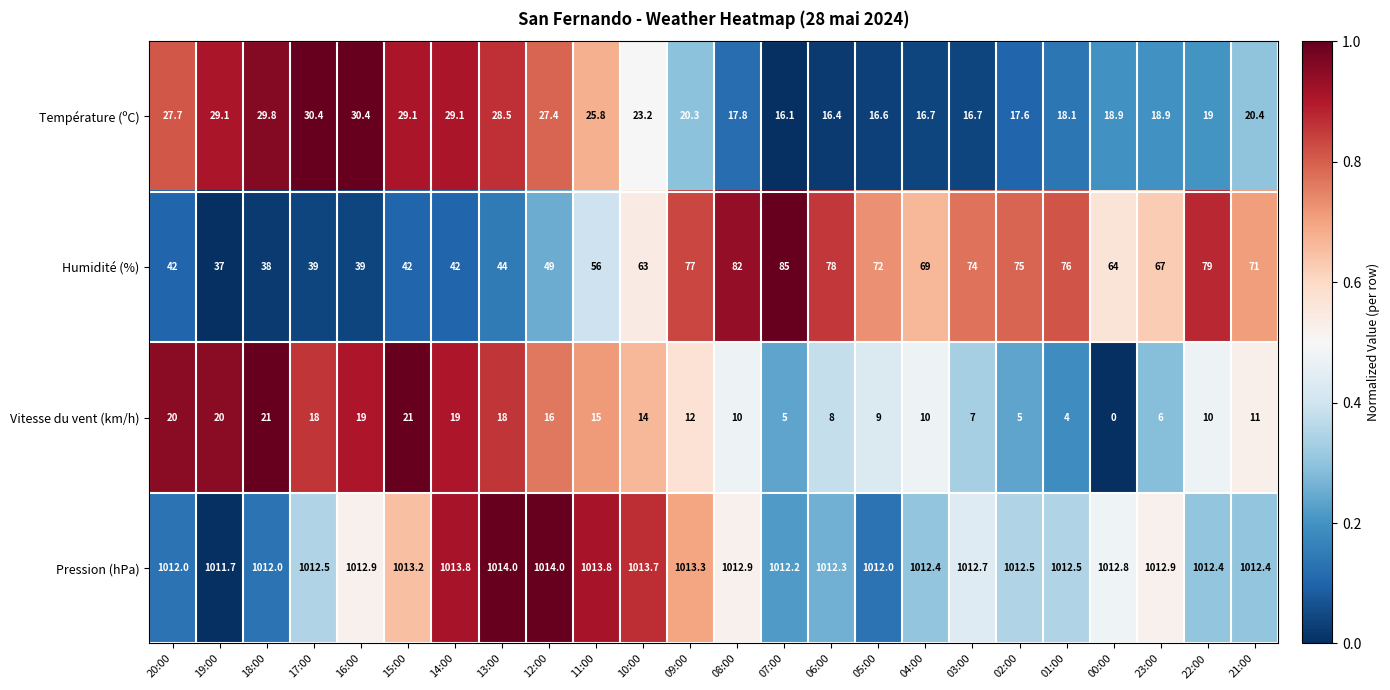

True or false: Humidité (%) has a value of 35.8 at 11:00.

False